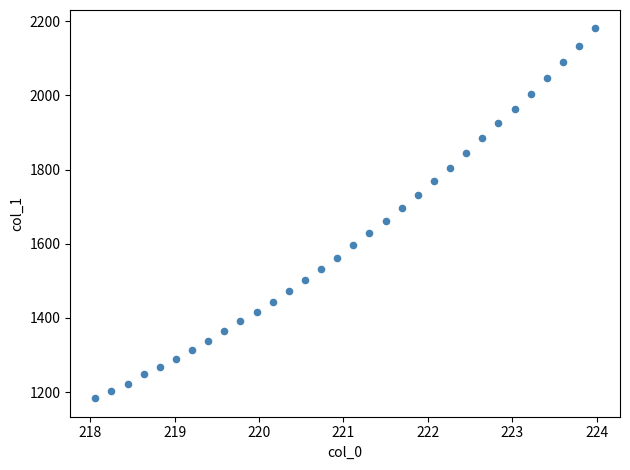

What is the range of Y values (max minus min)?

997.4